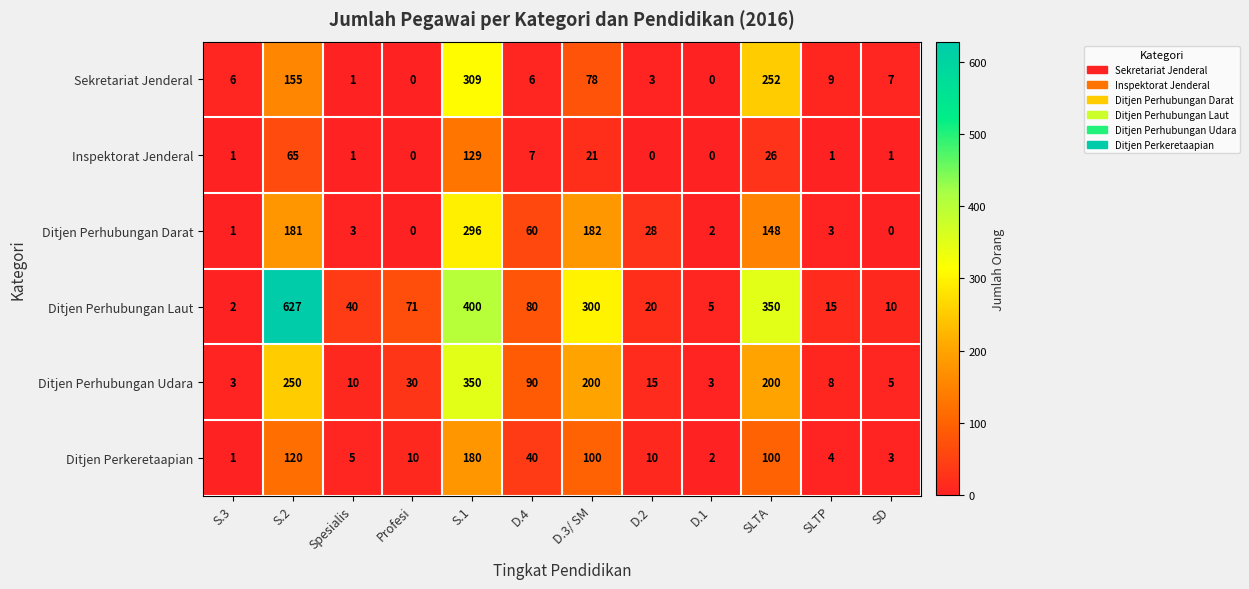

What is the difference between the Ditjen Perhubungan Darat values at Profesi and S.1?

296